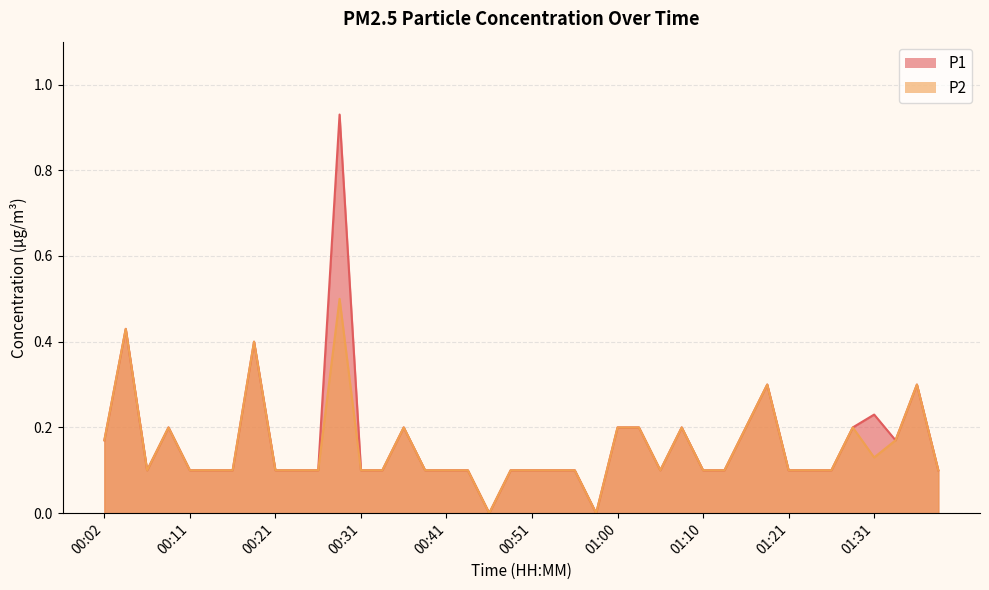

At which category is the sum across all series the highest?

00:29